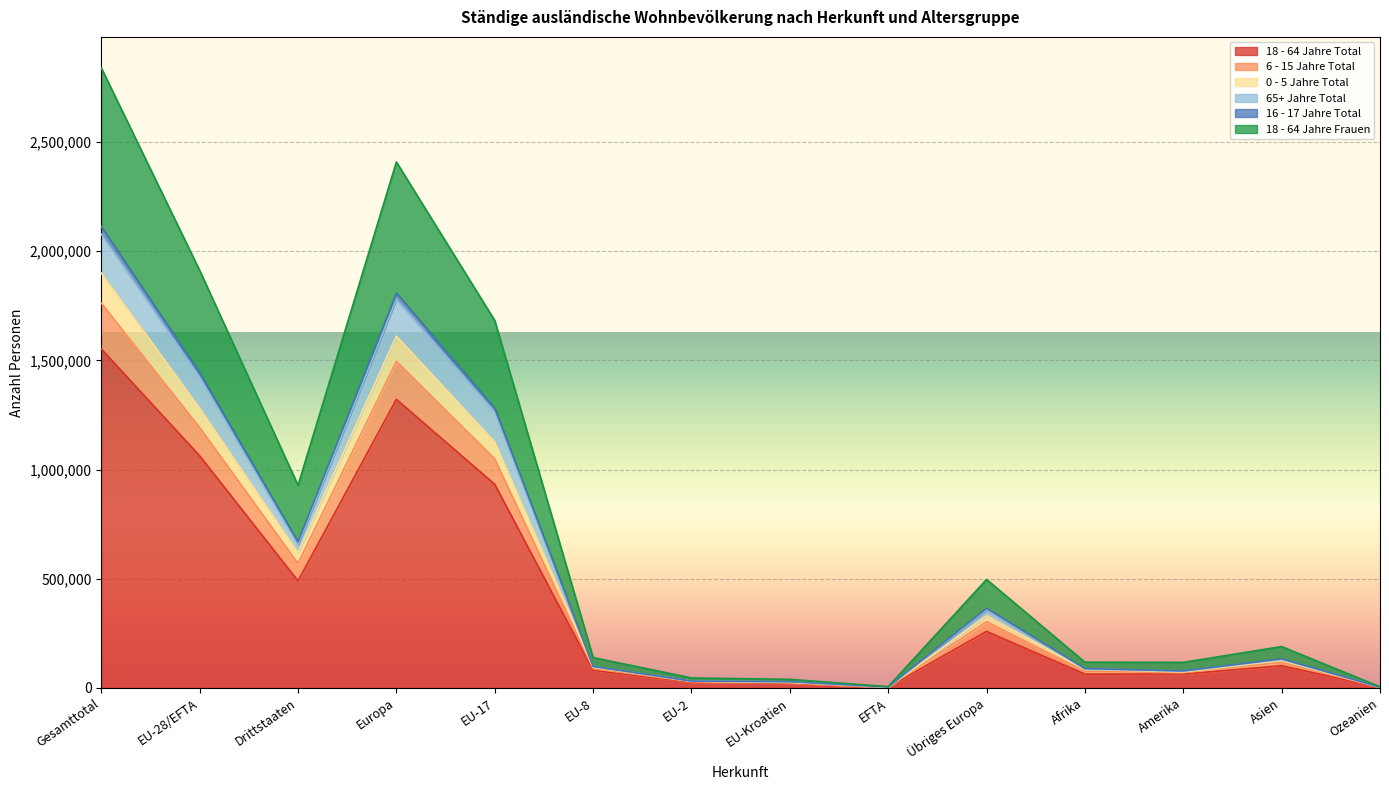

Which has a higher value, EU-17 or EU-2?

EU-17